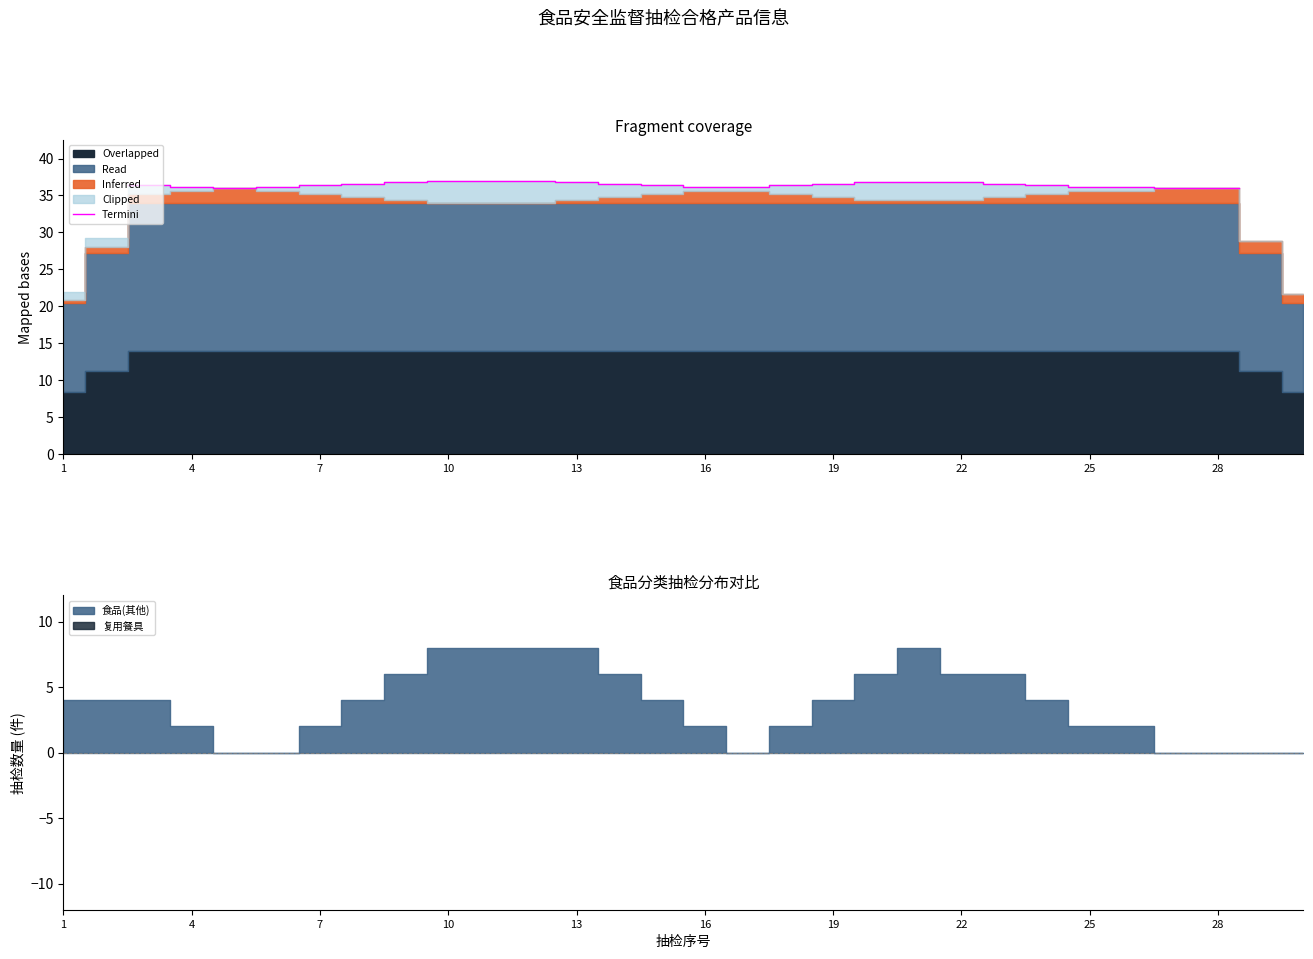

What is the greatest value displayed?

37.0